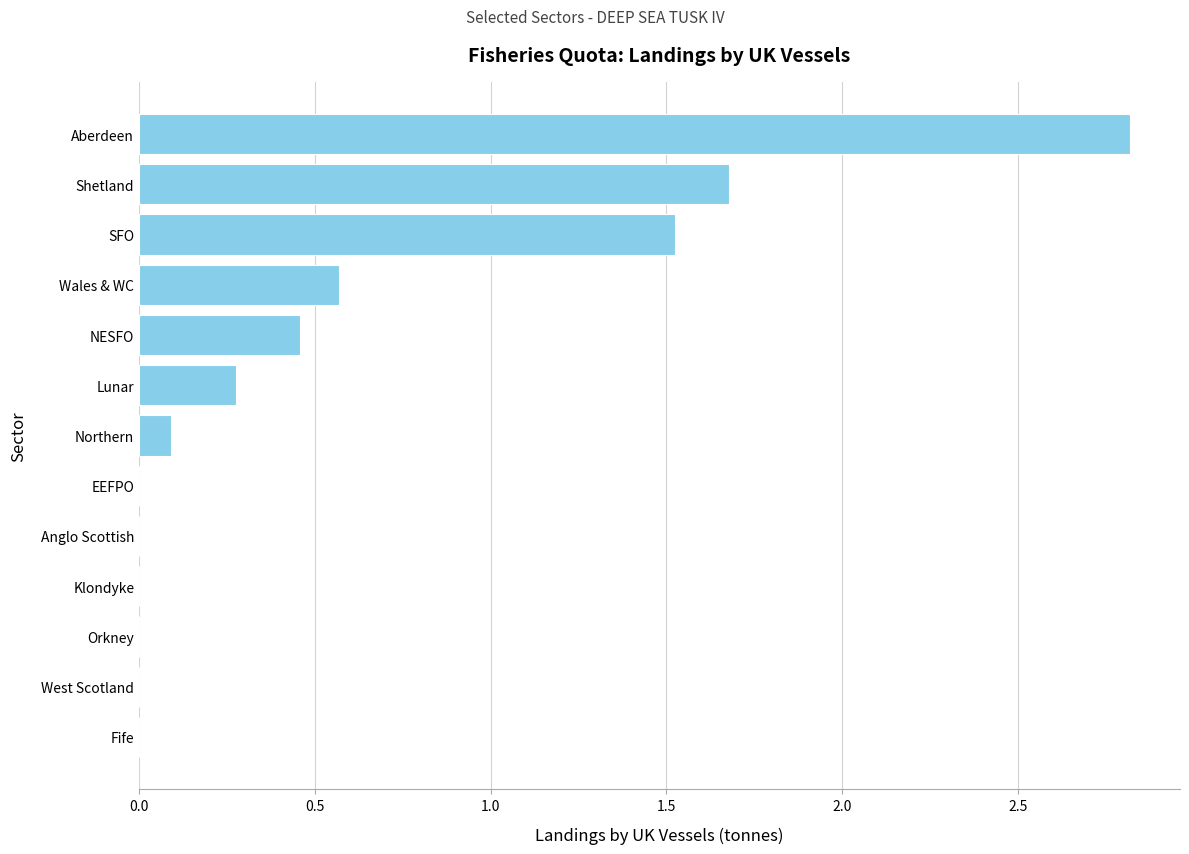

How many series are shown in this chart?

1